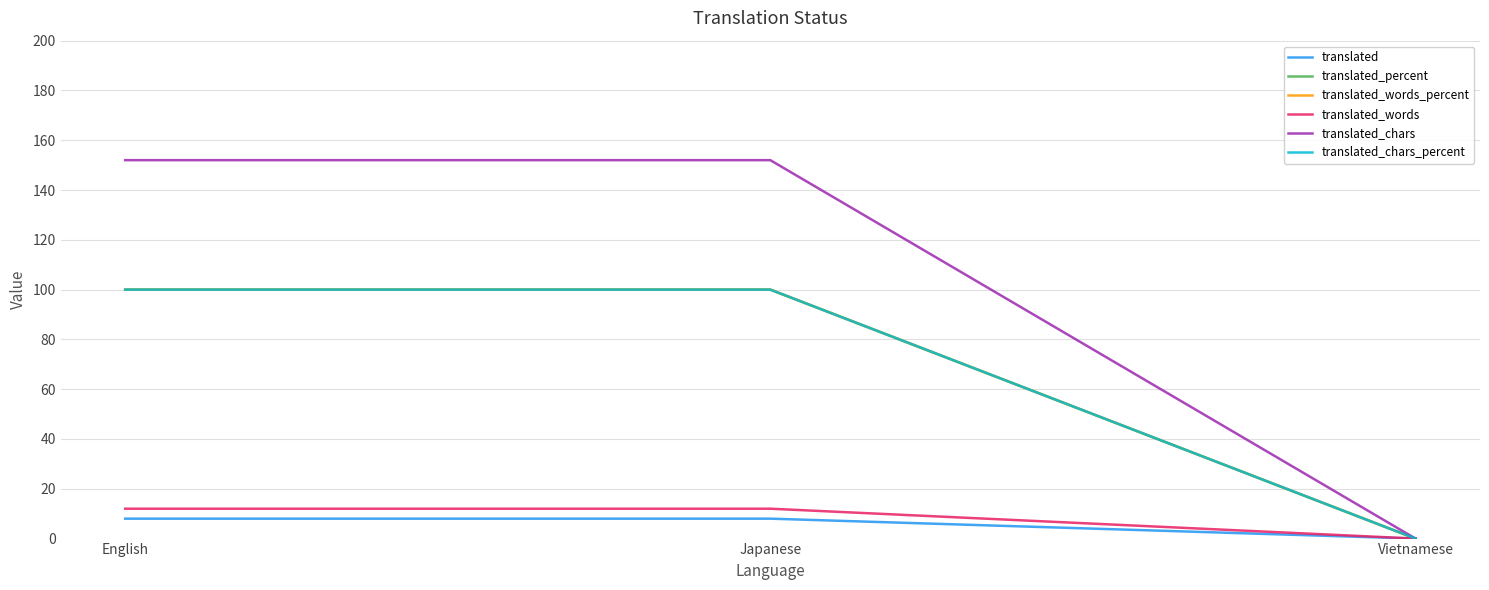

Does the chart display data point markers on the line(s)?

No